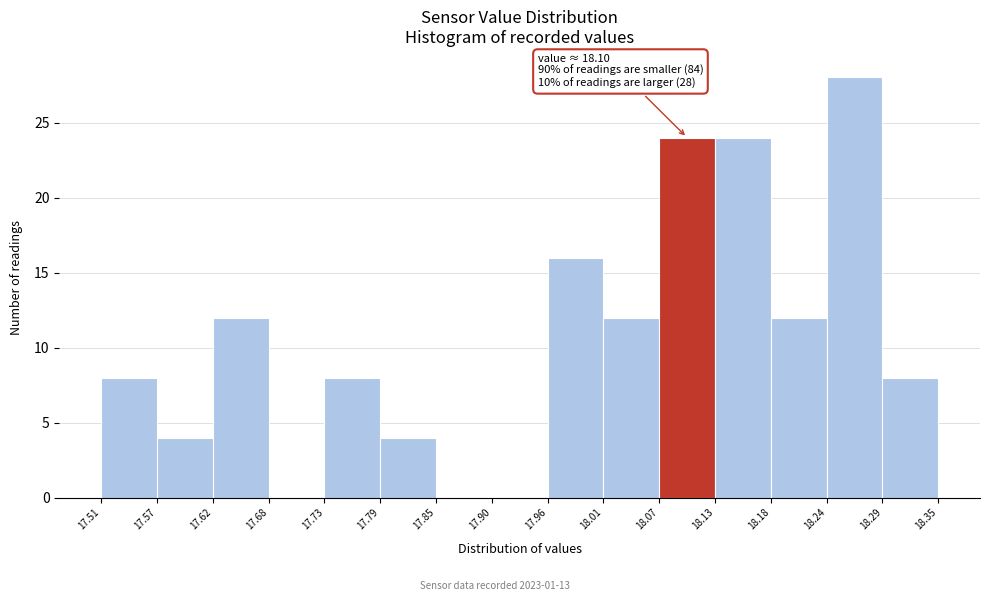

Which range on the x-axis has the tallest bar?

18.24 to 18.29